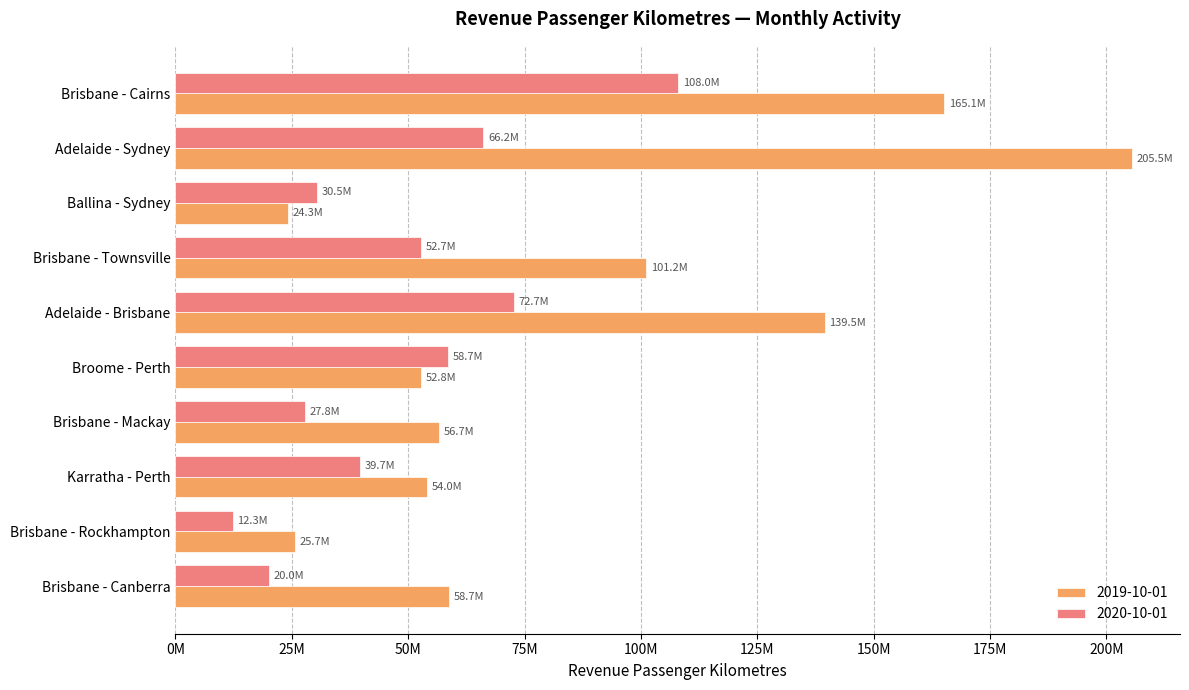

Reading left to right, extract all data points from this chart.

2019-10-01: 165099181	205530873	24276816	101159752	139519574	52778544	56734445	54046250	25692800	58740464
2020-10-01: 107983330	66151395	30521052	52724368	72745078	58671522	27820879	39725000	12284370	20043496